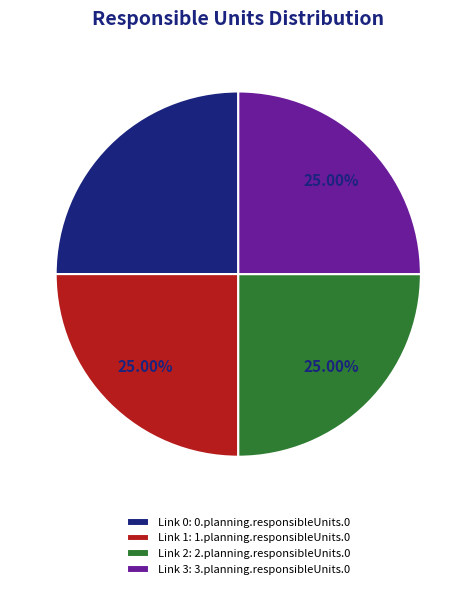

Does Link 2: 2.planning.responsibleUnits.0 represent more than half of the total?

No